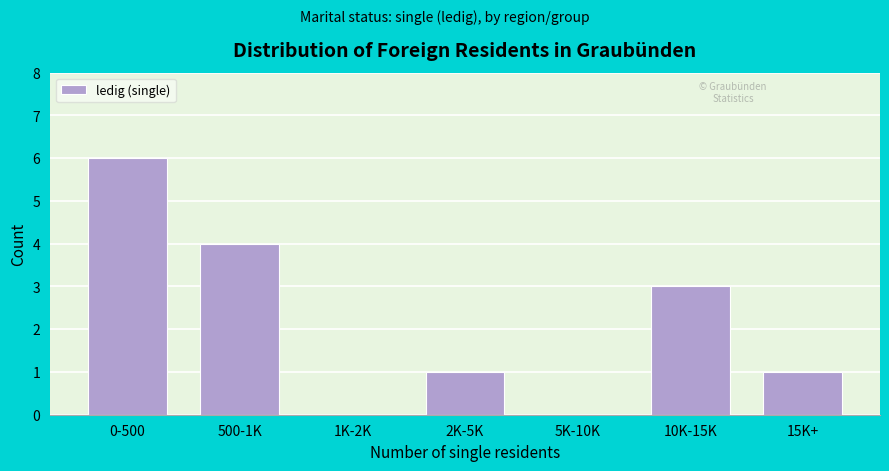

Reading left to right, transcribe all the data shown in this chart.

0-500=6	500-1K=4	1K-2K=0	2K-5K=1	5K-10K=0	10K-15K=3	15K+=1